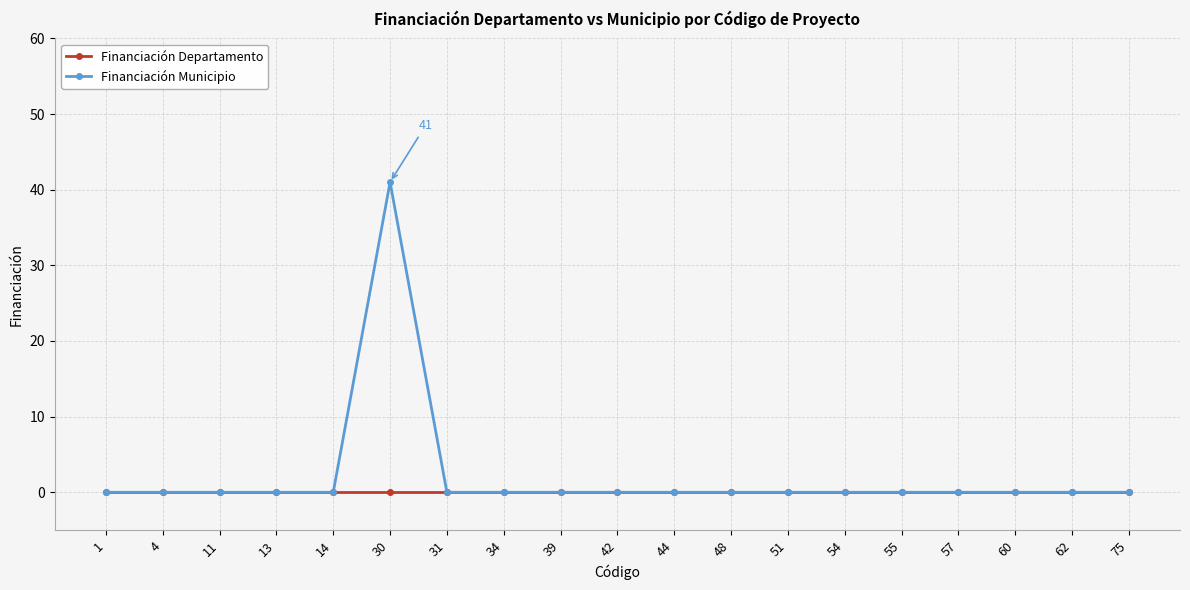

Reading left to right, list all the values displayed in this chart.

Financiación Departamento: 1=0	4=0	11=0	13=0	14=0	30=0	31=0	34=0	39=0	42=0	44=0	48=0	51=0	54=0	55=0	57=0	60=0	62=0	75=0
Financiación Municipio: 1=0	4=0	11=0	13=0	14=0	30=41	31=0	34=0	39=0	42=0	44=0	48=0	51=0	54=0	55=0	57=0	60=0	62=0	75=0